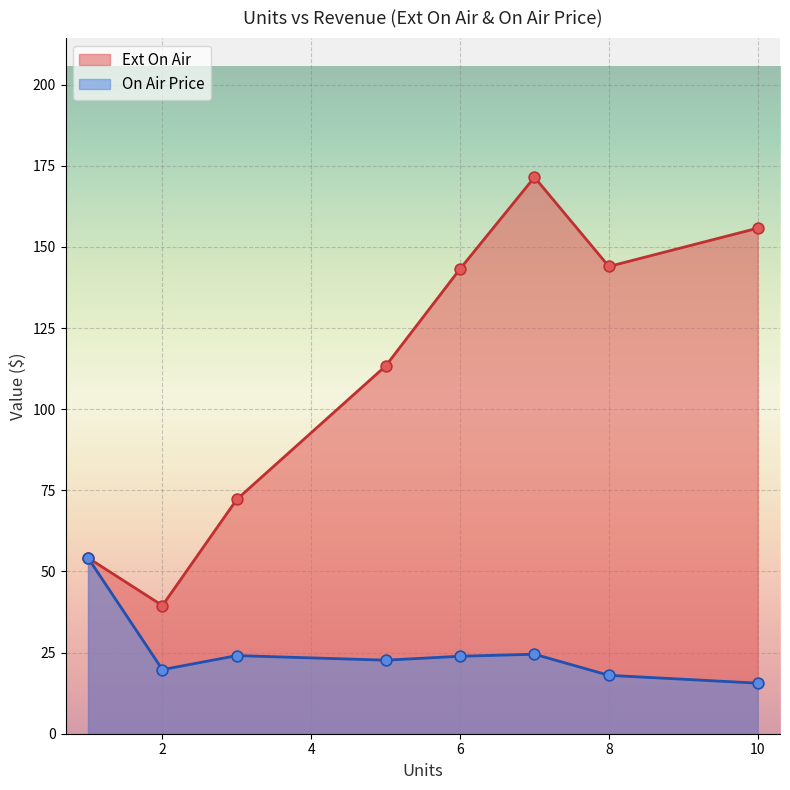

Which series has the largest total across all categories?

Ext On Air